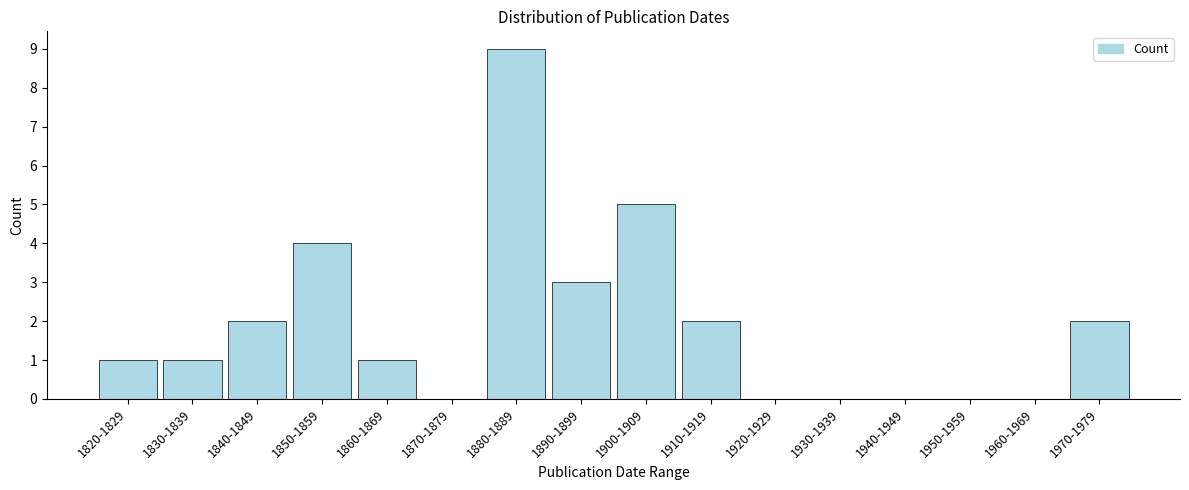

Reading left to right, extract all data points from this chart.

1820-1829=1	1830-1839=1	1840-1849=2	1850-1859=4	1860-1869=1	1870-1879=0	1880-1889=9	1890-1899=3	1900-1909=5	1910-1919=2	1920-1929=0	1930-1939=0	1940-1949=0	1950-1959=0	1960-1969=0	1970-1979=2